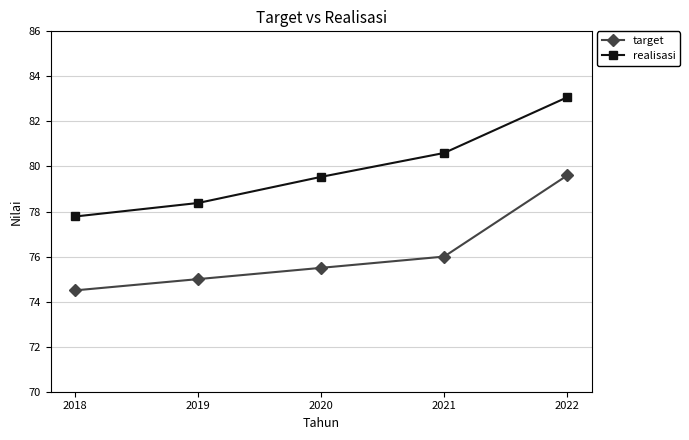

Between 2019 and 2021, which series saw the biggest shift?

realisasi